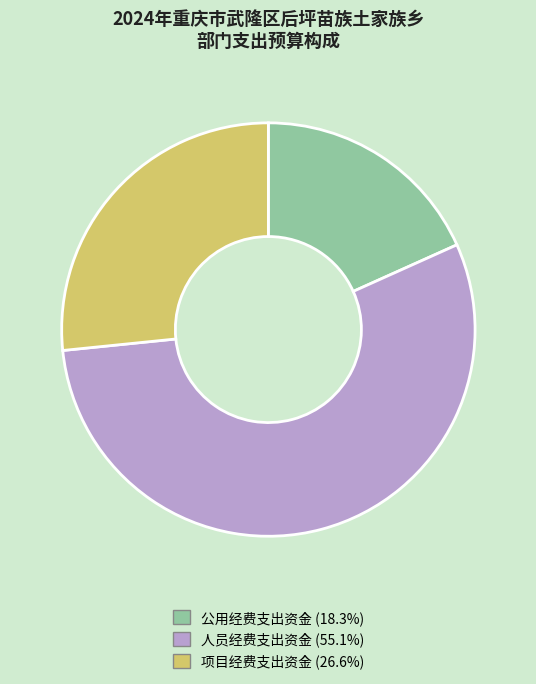

Which has a higher value, 人员经费支出资金 or 公用经费支出资金?

人员经费支出资金